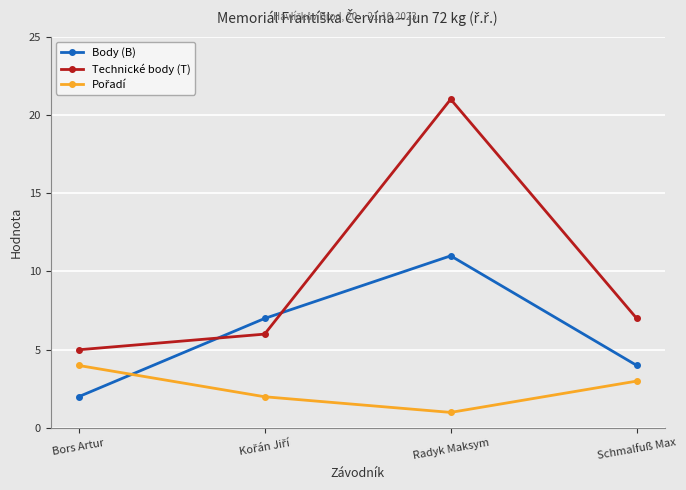

Where is Technické body (T) nearest to the value 13?

Schmalfuß Max